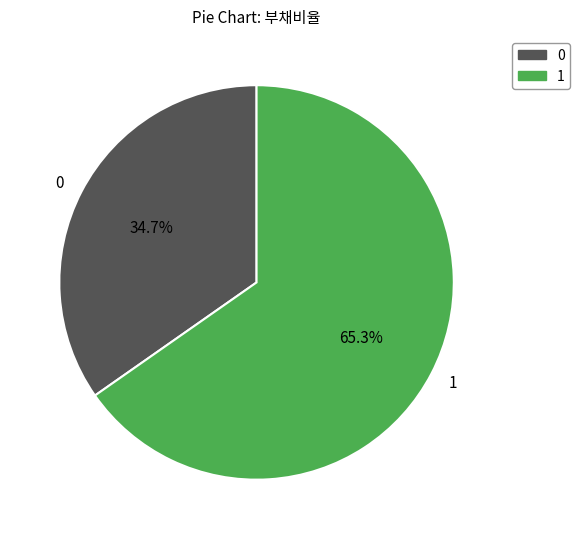

How many slices are in this pie chart?

2